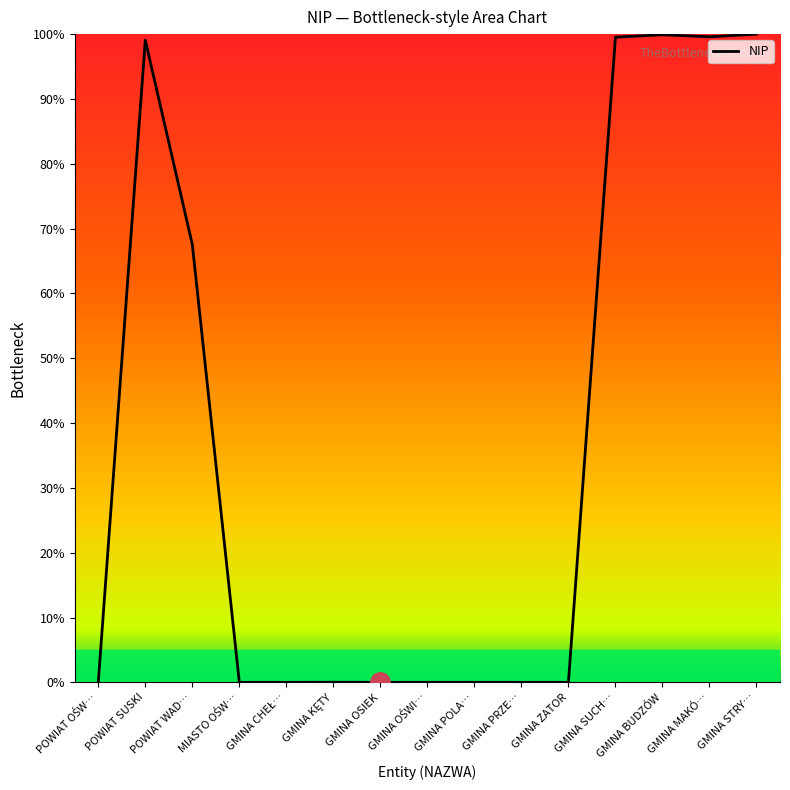

What is the greatest value displayed?

100.0